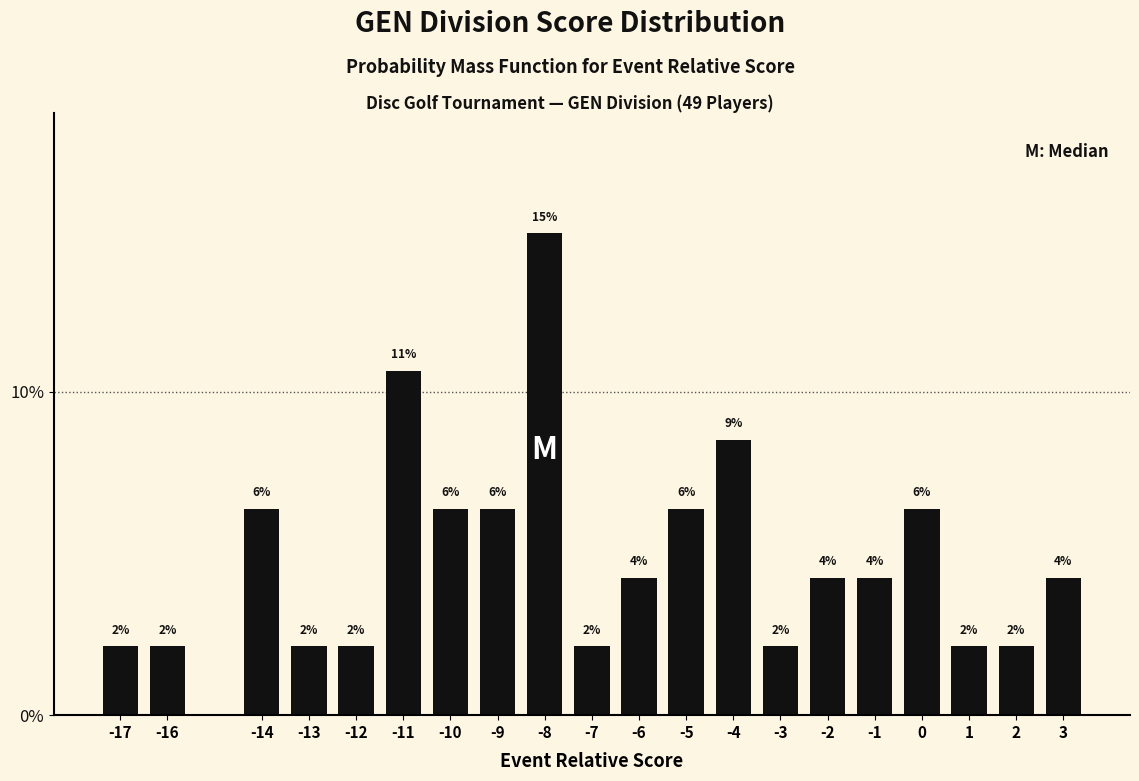

Approximately how many times larger is the value at 1 compared to -13?

1.0